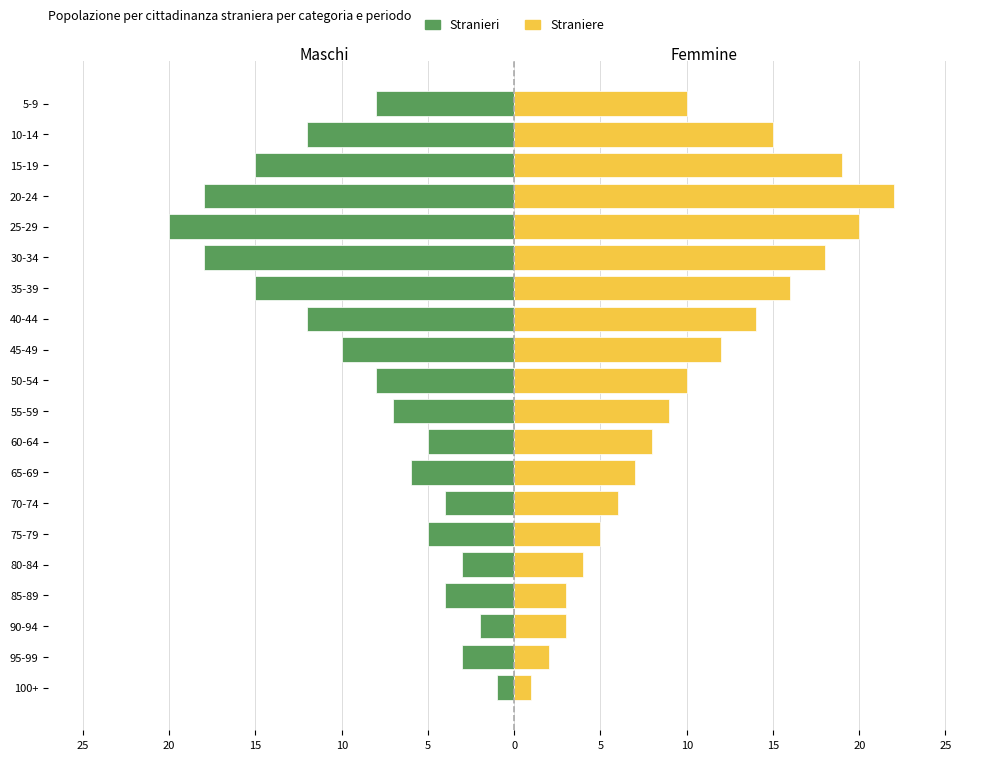

Does the chart contain any negative values?

Yes